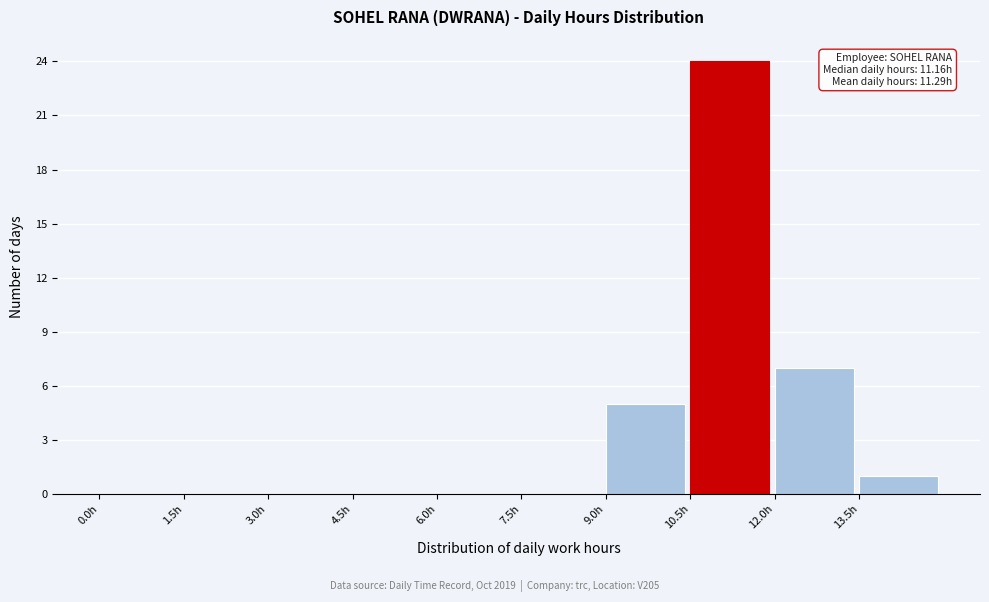

Which range on the x-axis has the tallest bar?

10.5 to 12.0